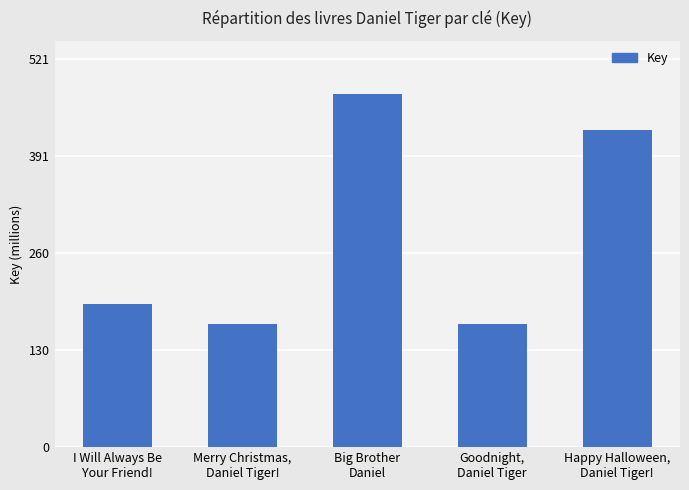

How many data points are above 191?

3